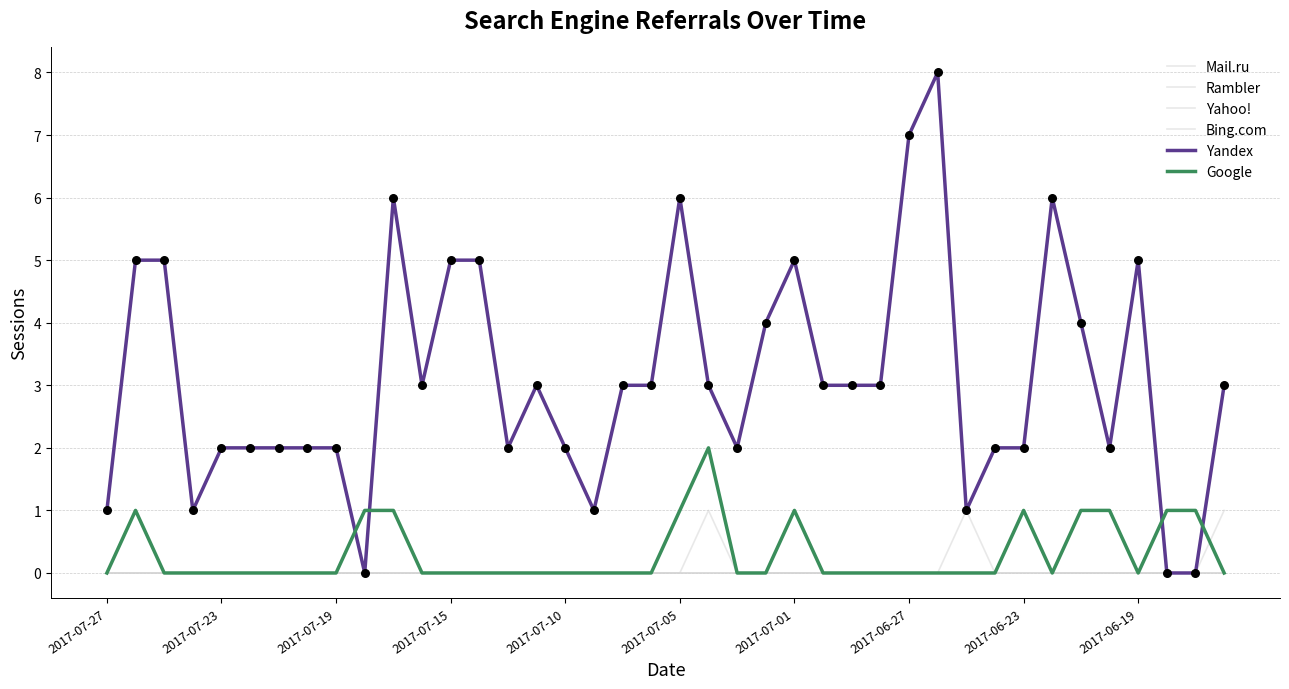

Which series has the largest total across all categories?

Yandex